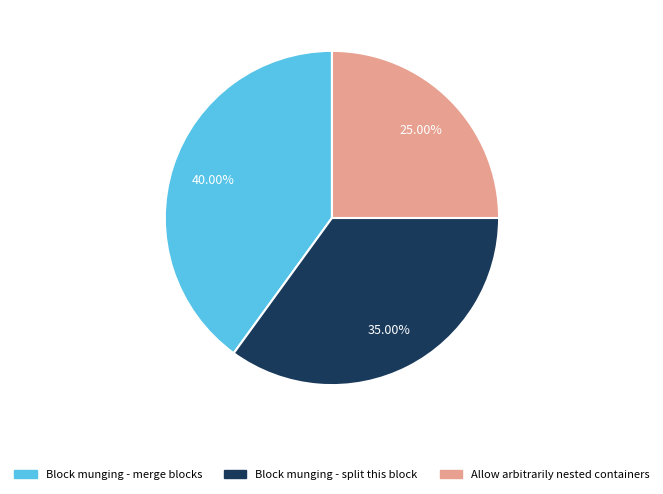

To the nearest percent, what is the difference between the Block munging - merge blocks and Allow arbitrarily nested containers slice percentages?

15%